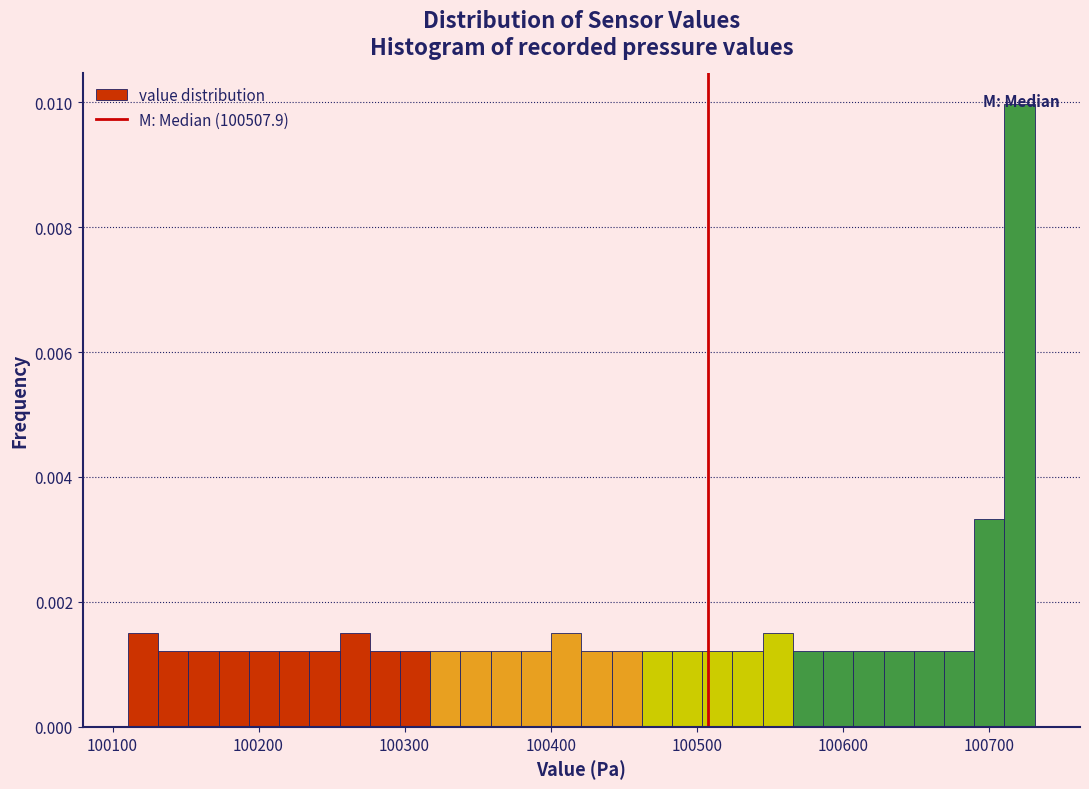

Around what value on the x-axis is the tallest bar? Give the approximate position of its centre, as read against the axis.

100720